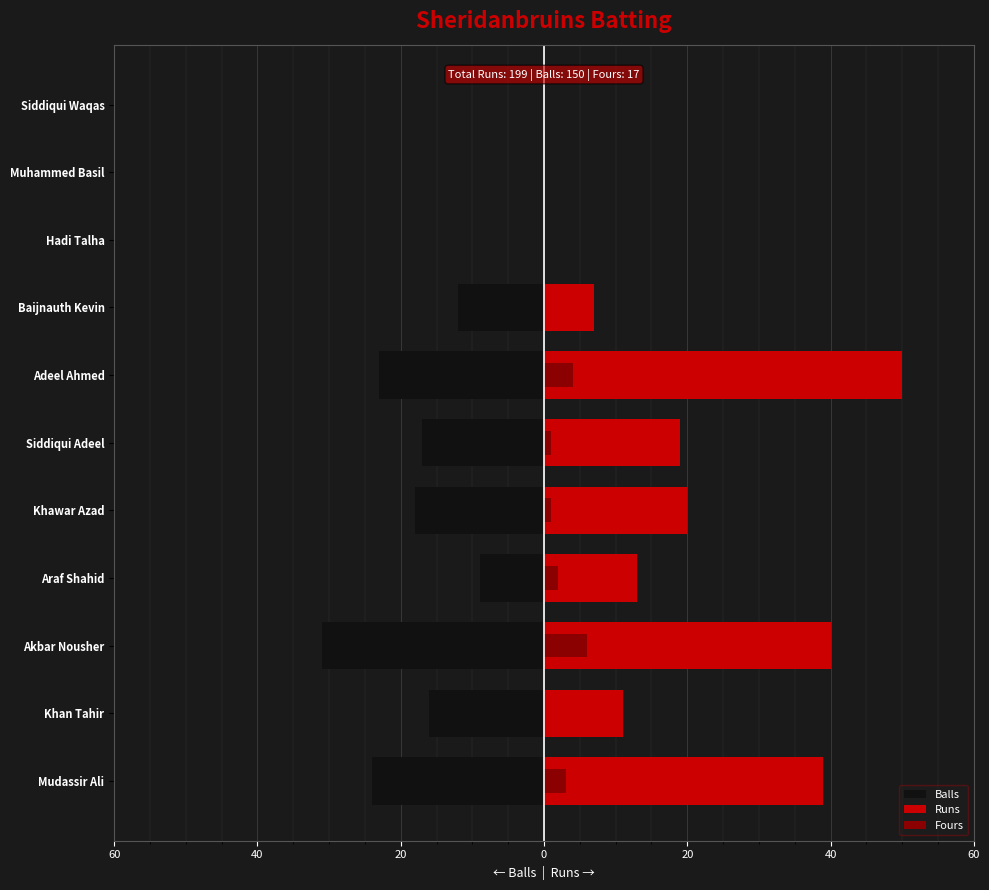

What is the highest value of the Runs series?

50